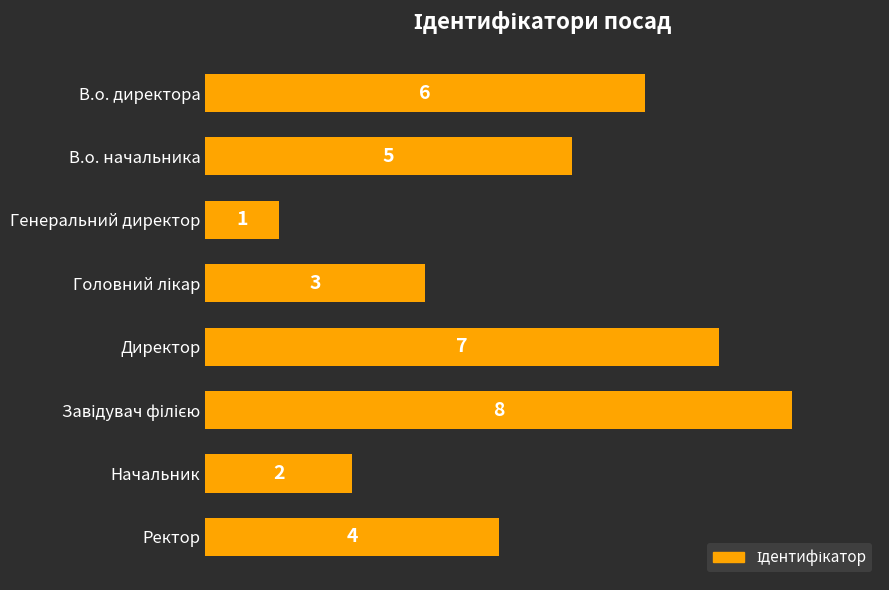

At which label is the value closest to 4?

Ректор